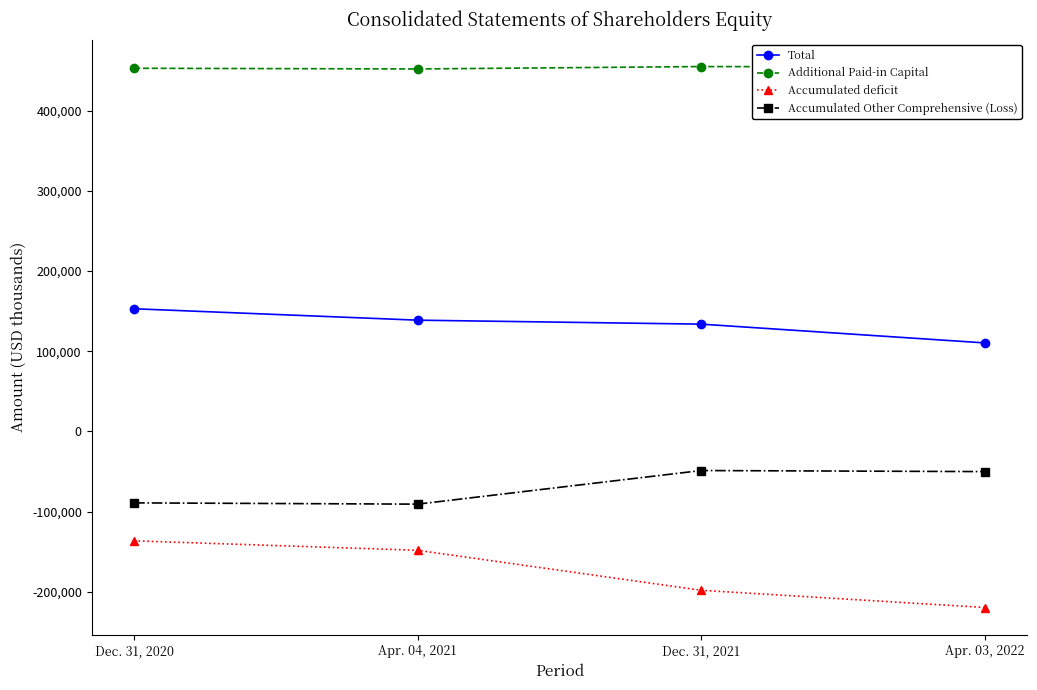

Where does the Accumulated Other Comprehensive (Loss) series first go above -50131?

Dec. 31, 2021